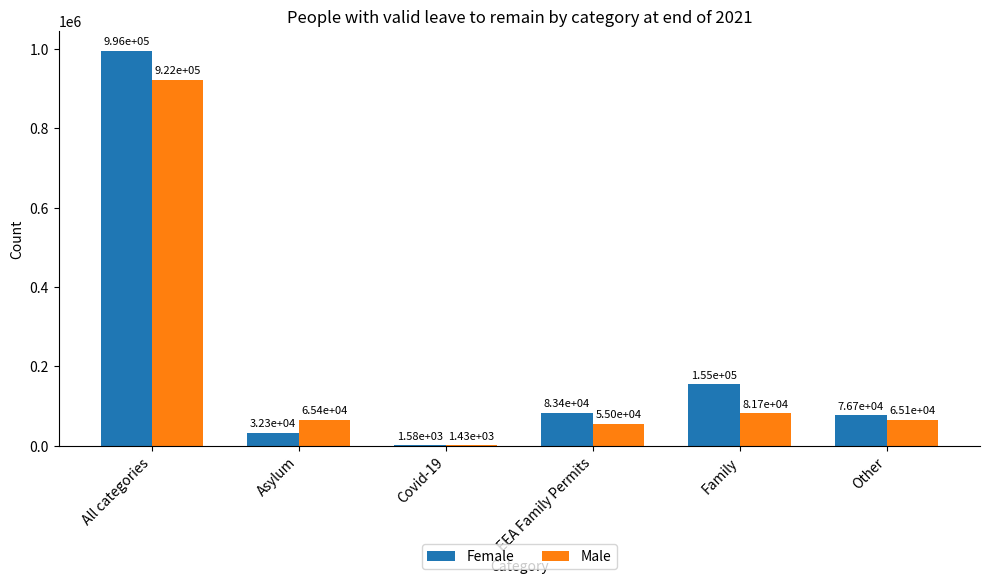

At which category is the sum across all series the highest?

All categories